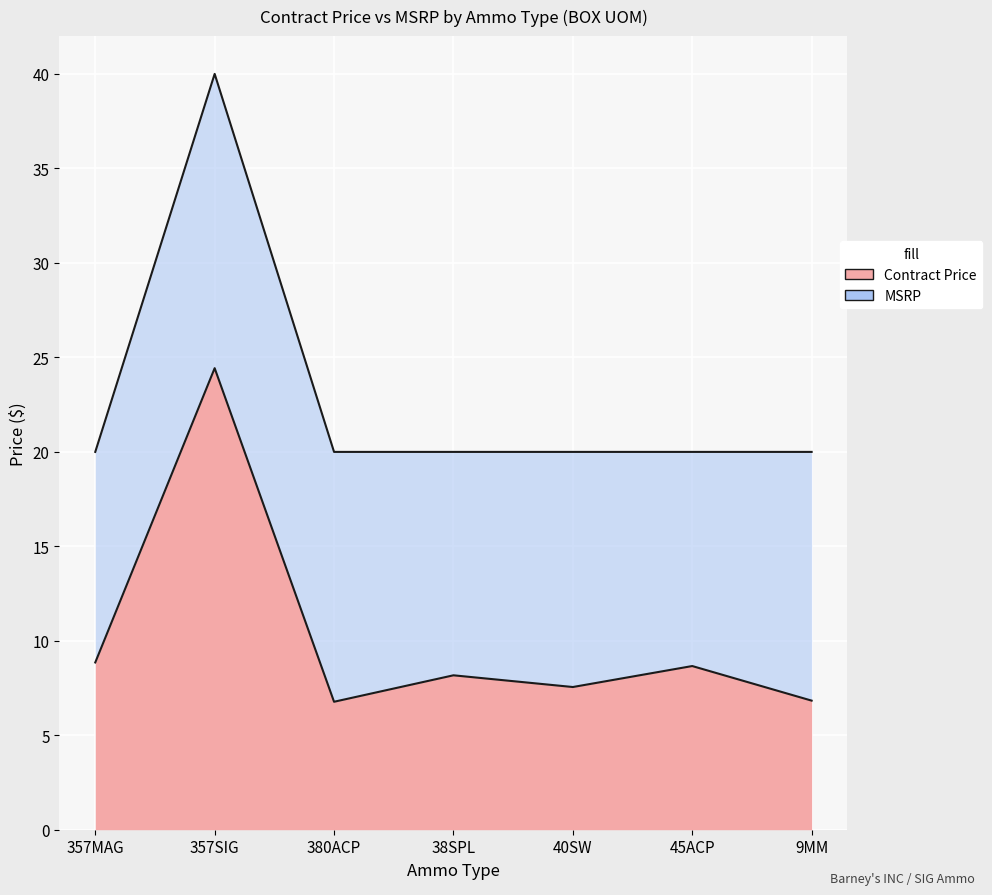

How many data points in Contract Price are less than 8?

3